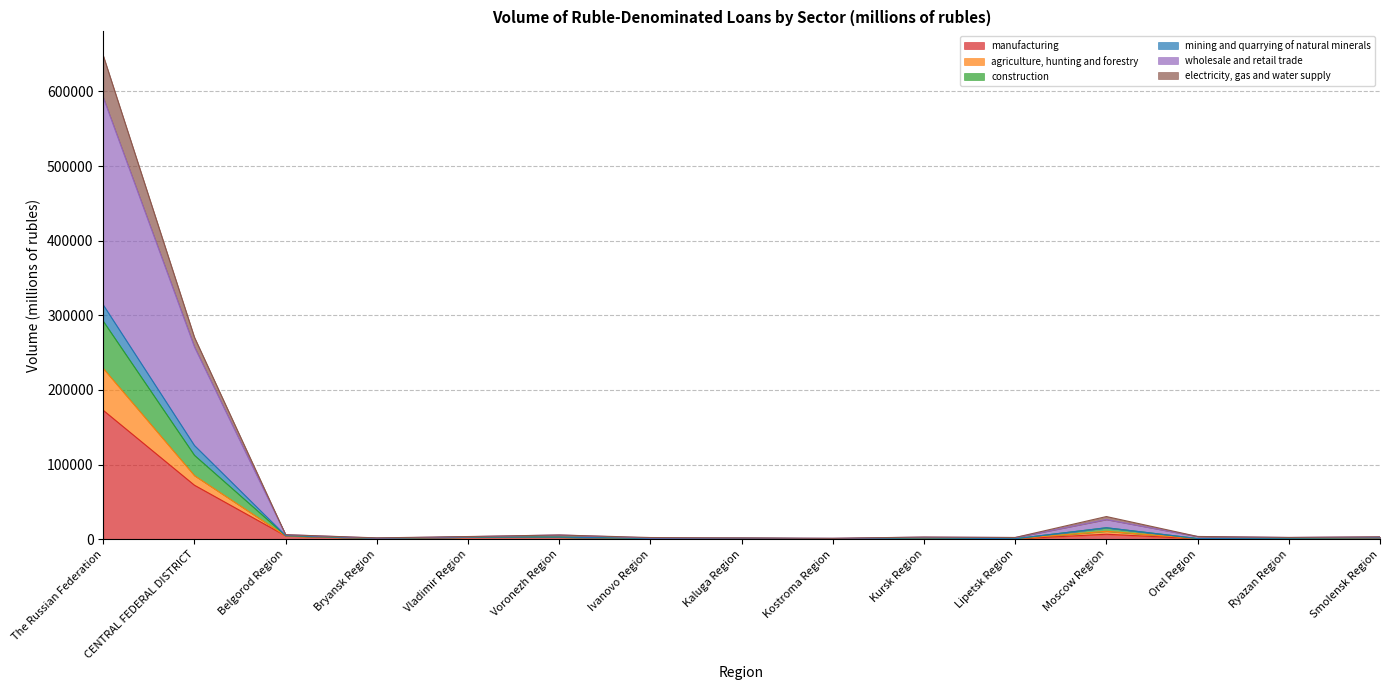

How many values in the manufacturing series exceed 1495?

7